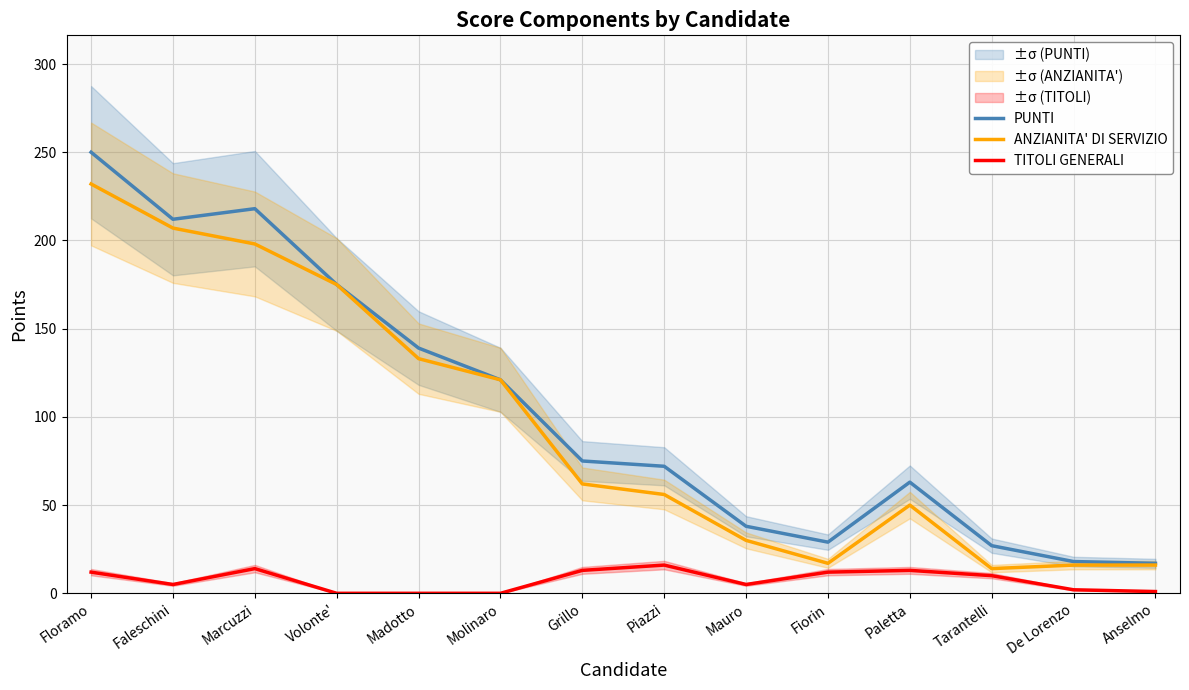

What is the value of the TITOLI GENERALI point at the 1st from the left?

12